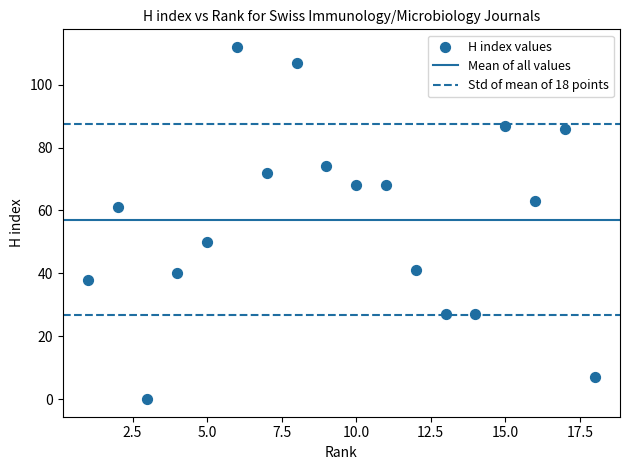

What is the range of Y values (max minus min)?

112